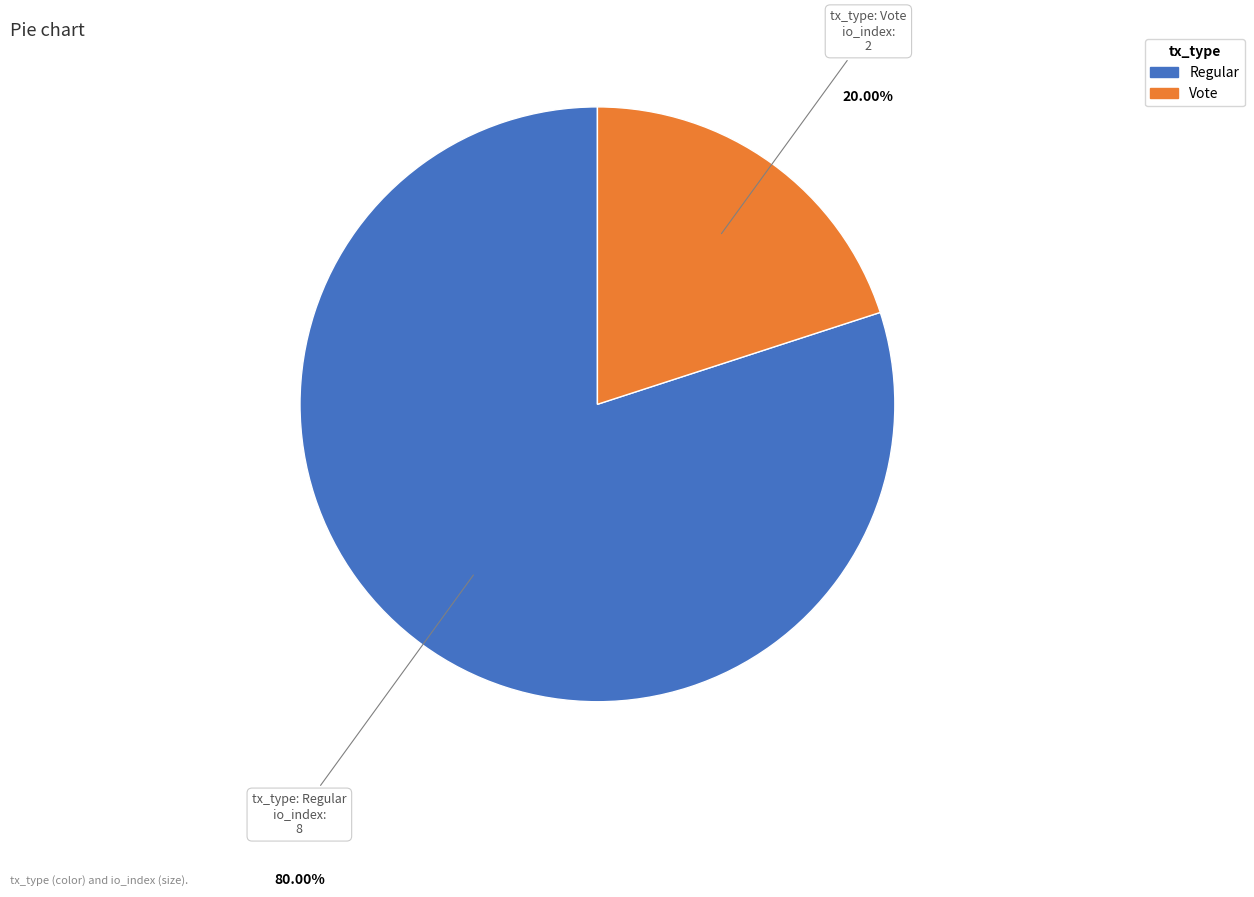

What portion of the pie excludes Vote?

80.0%